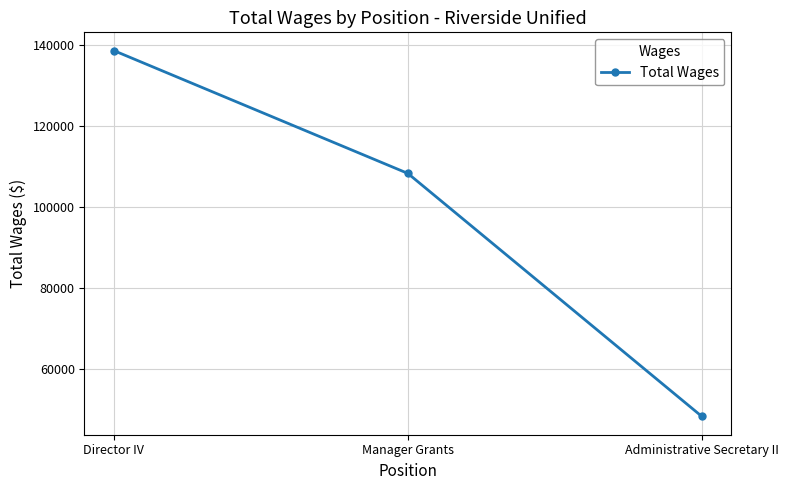

Count the values in the range 48340 to 138659.

3